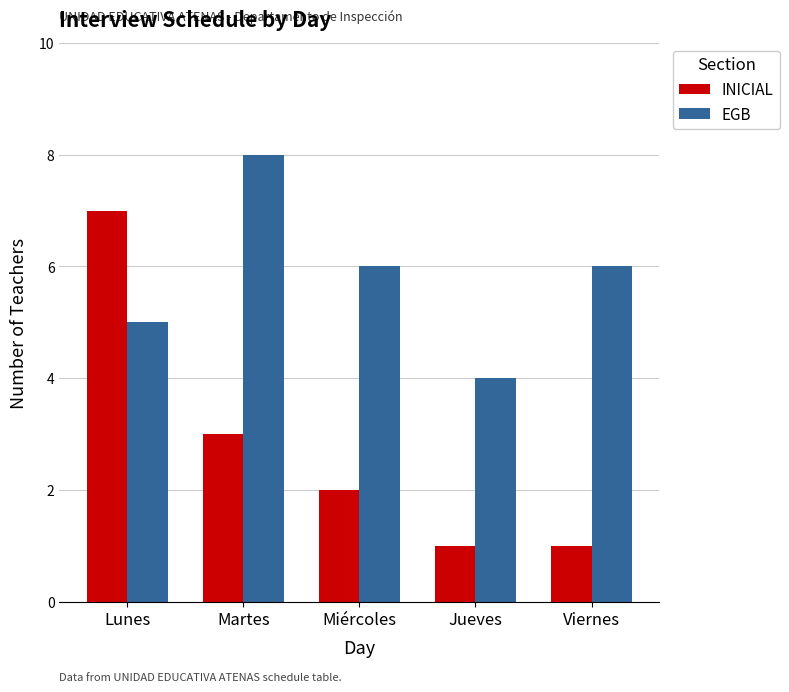

Reading left to right, list all the values displayed in this chart.

INICIAL: 7	3	2	1	1
EGB: 5	8	6	4	6